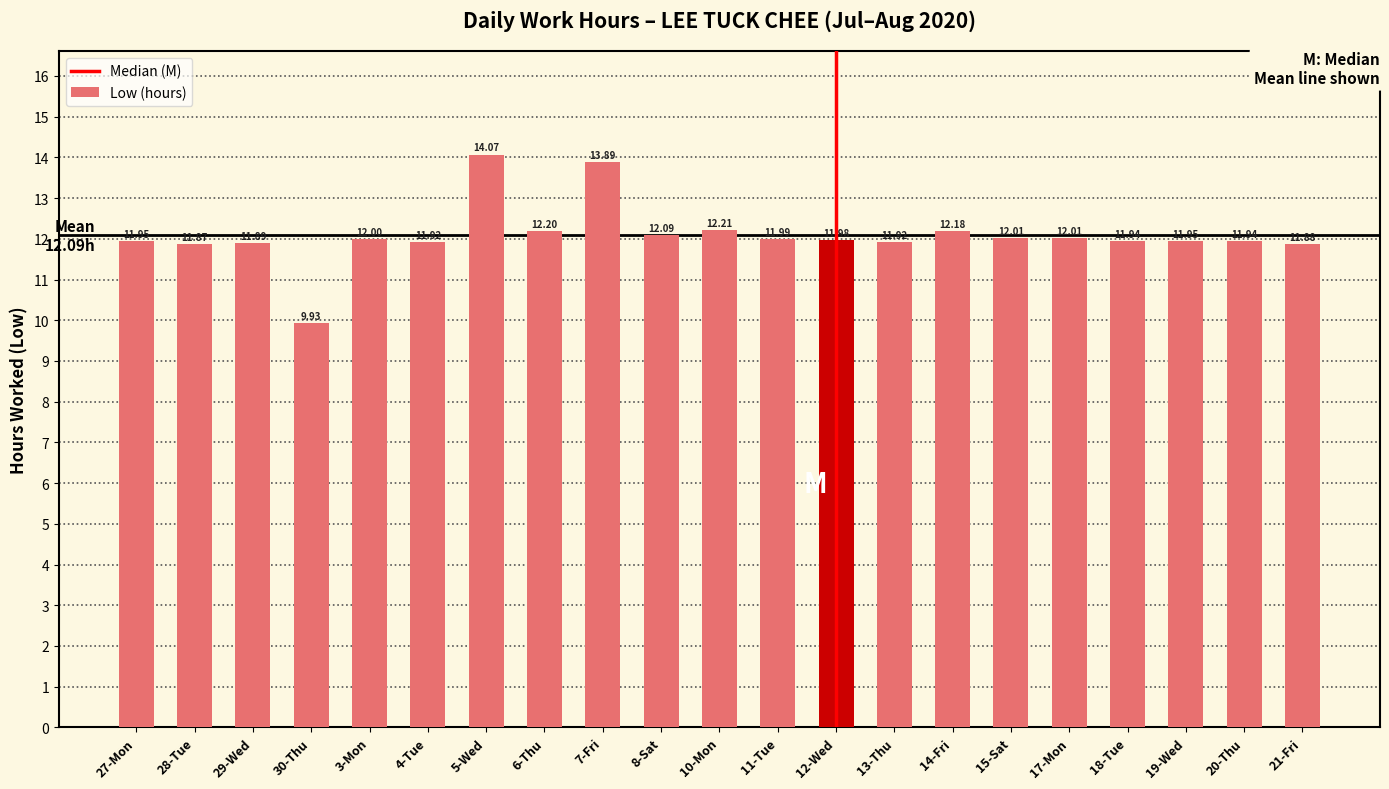

How many distinct data groups are displayed?

1